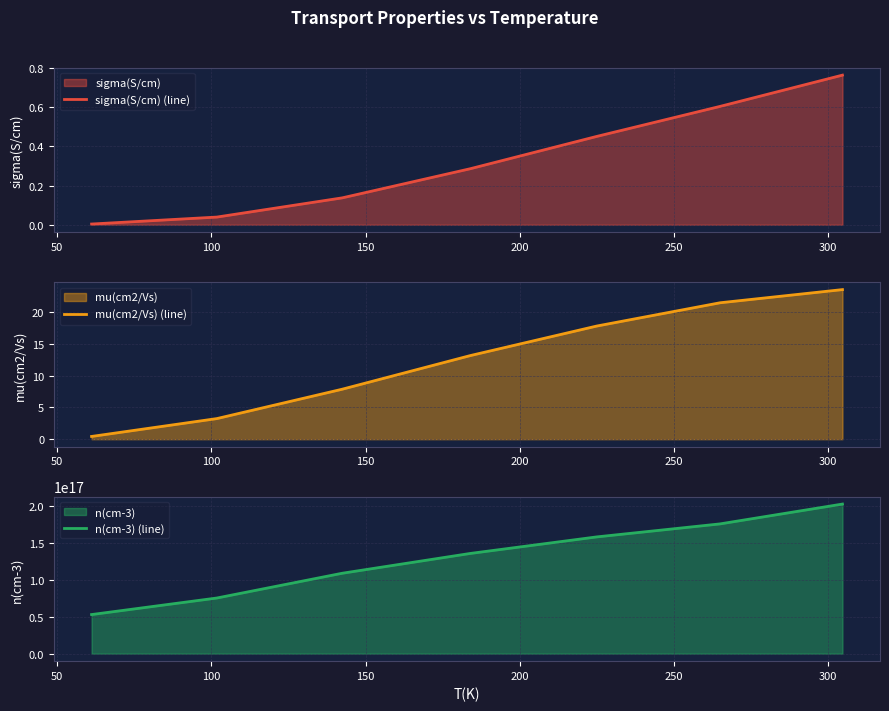

Reading right to left, list all the values displayed in this chart.

sigma(S/cm) (line): 0.8	0.6	0.5	0.3	0.1	0.0	0.0
mu(cm2/Vs) (line): 23.5	21.4	17.8	13.1	7.9	3.2	0.4
n(cm-3) (line): 202685300000000000.0	175807800000000000.0	158175000000000000.0	135785400000000000.0	108951700000000000.0	75416010000000000.0	53001580000000000.0